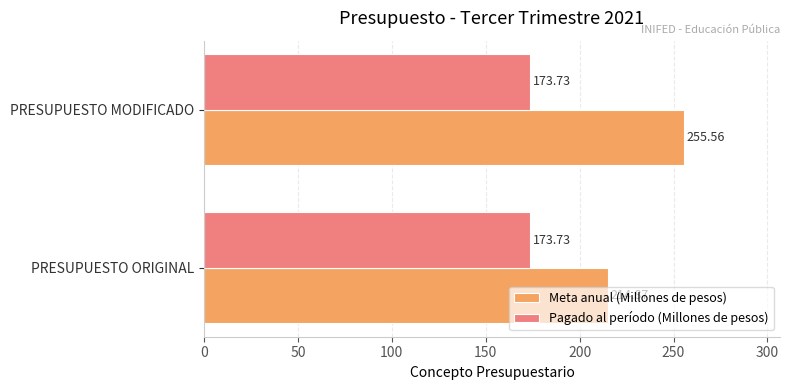

At which label does Meta anual (Millones de pesos) reach its peak?

PRESUPUESTO MODIFICADO